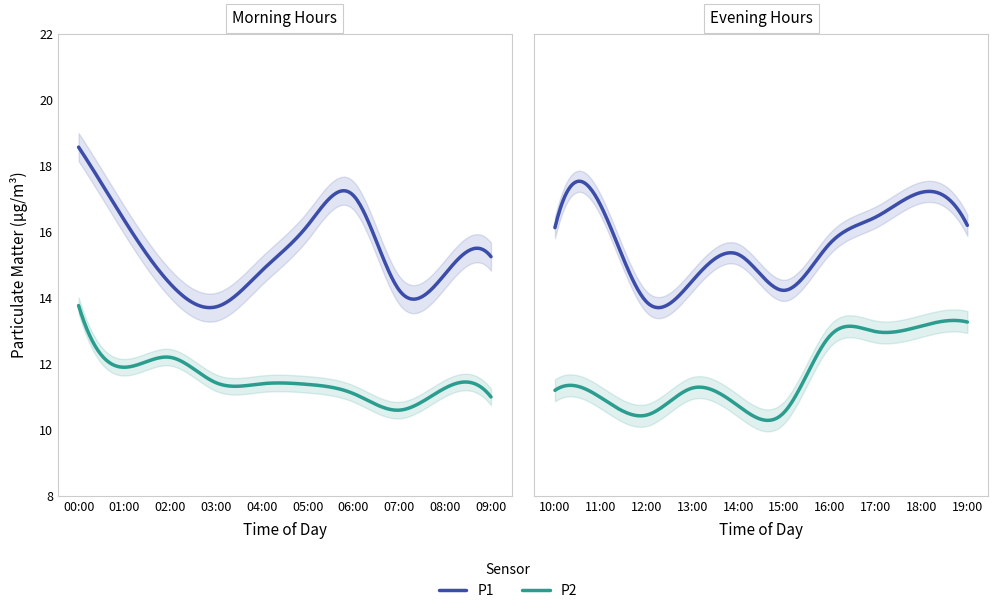

Where does the P1 series first go above 15?

00:00